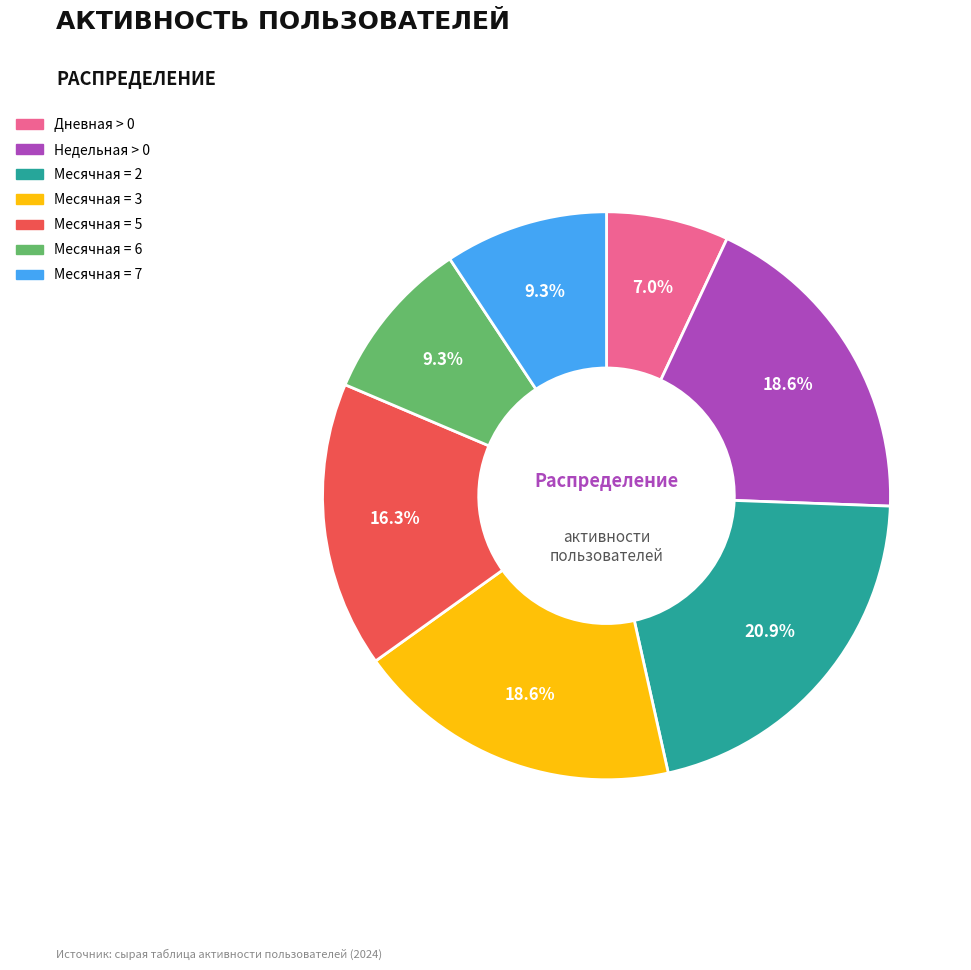

Is there a majority slice in this chart?

No